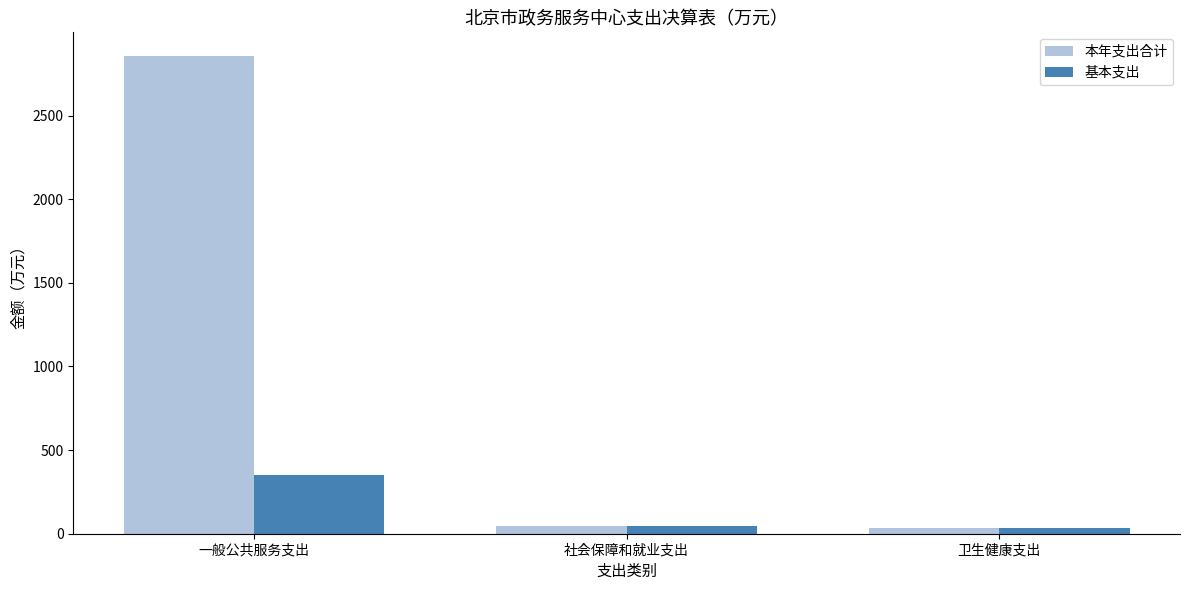

What is the minimum value shown in the chart?

35.5